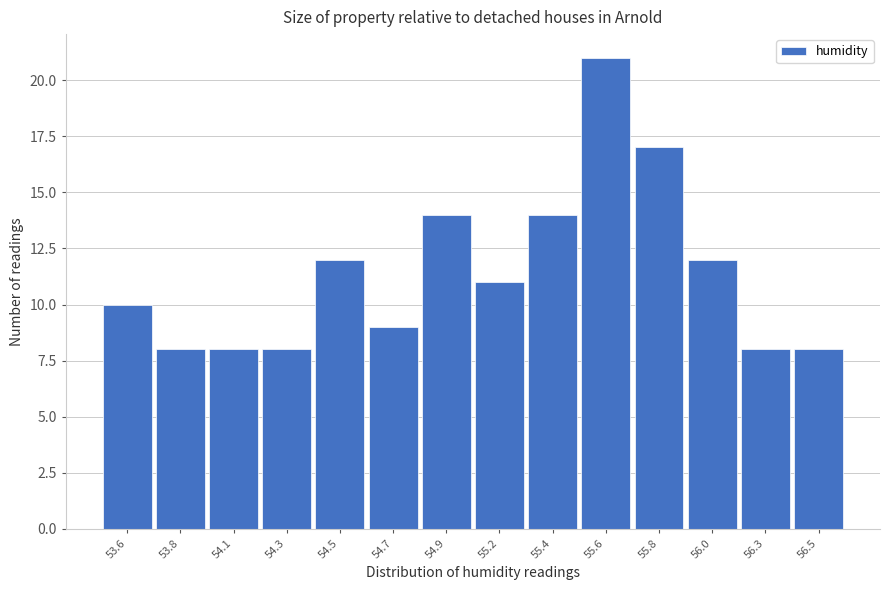

Reading left to right, extract all data points from this chart.

10	8	8	8	12	9	14	11	14	21	17	12	8	8